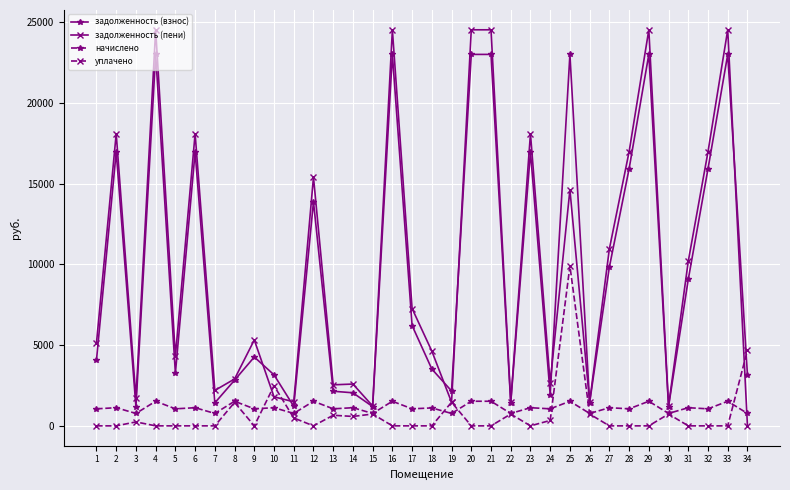

What is the average value of the задолженность (взнос) series?

9543.7